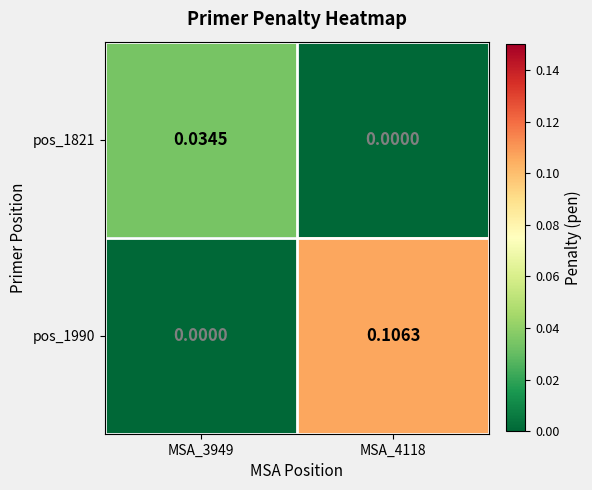

How many data points does each series have?

2